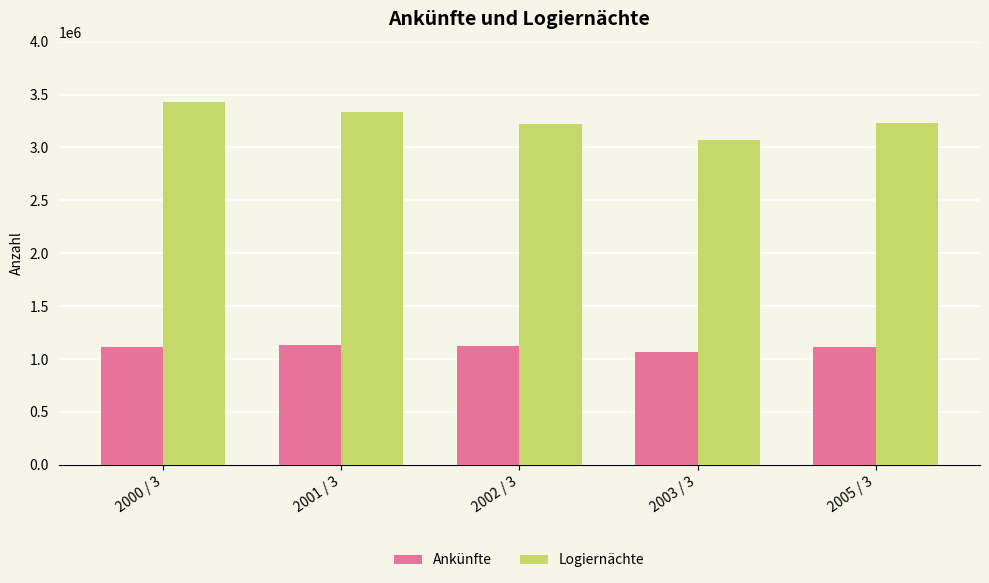

What is the spread (max minus min) of values at 2003 / 3?

2001660